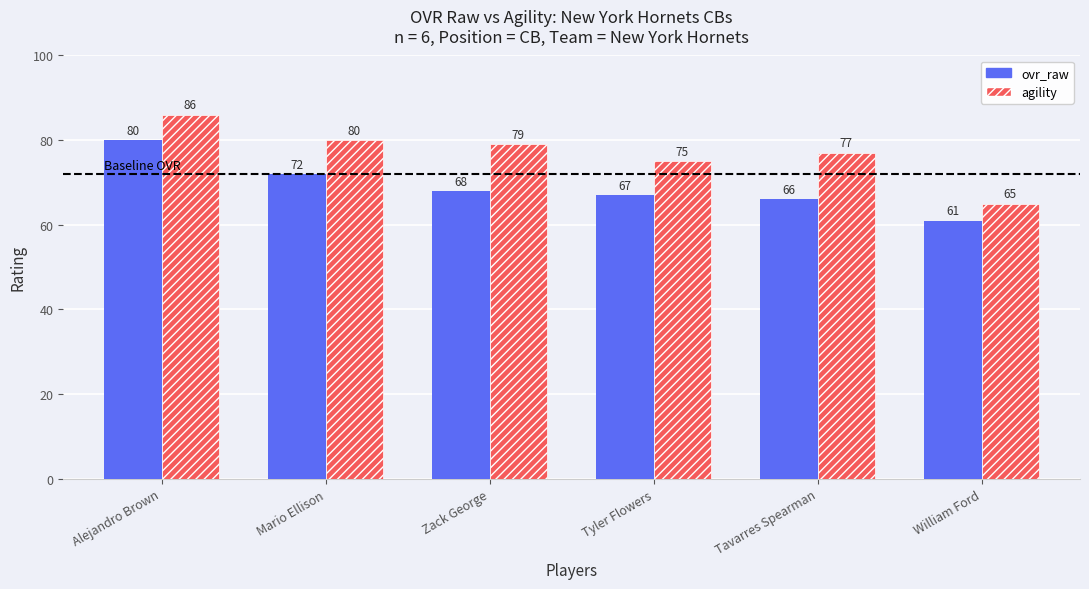

What is the label of the 2nd bar from the left?

Mario Ellison